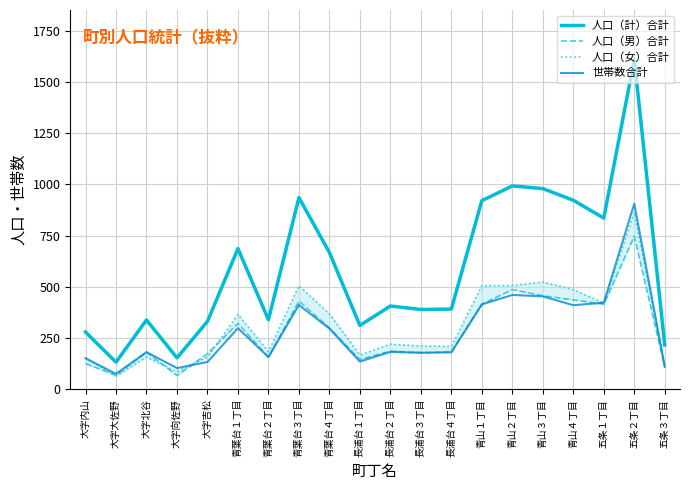

Which series has the largest total across all categories?

人口（計）合計